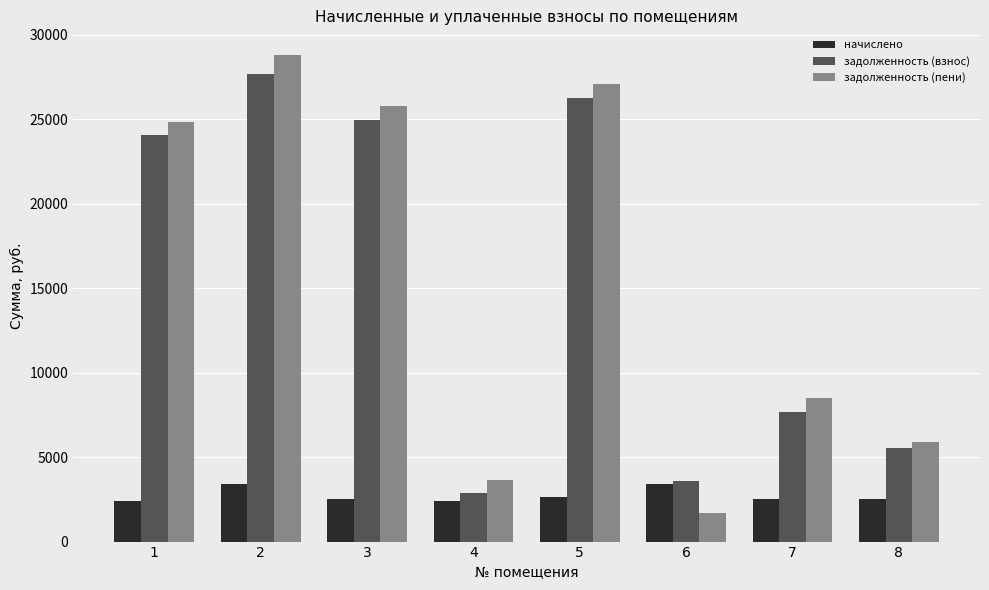

At which label is задолженность (пени) closest to 15268?

7